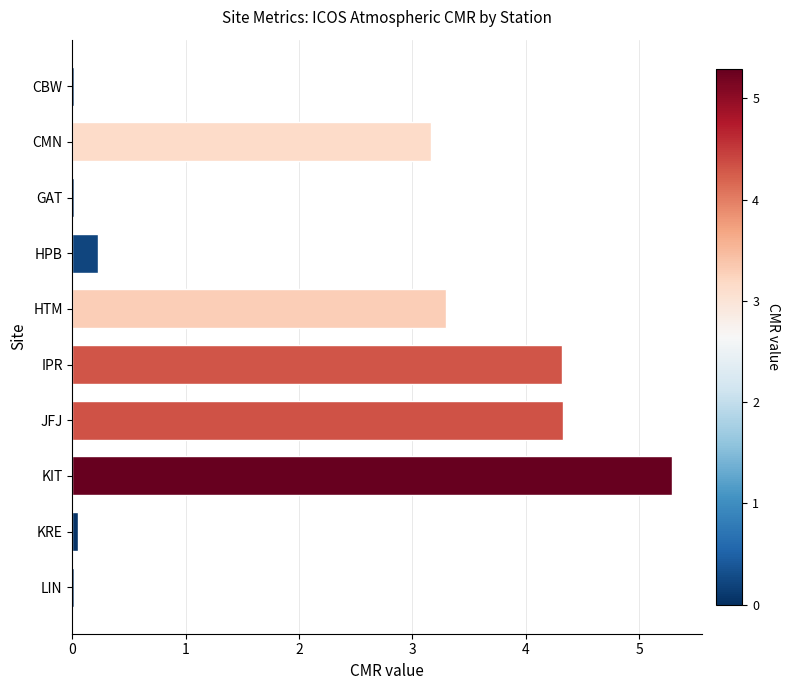

Where is the data nearest to the value 2?

CMN